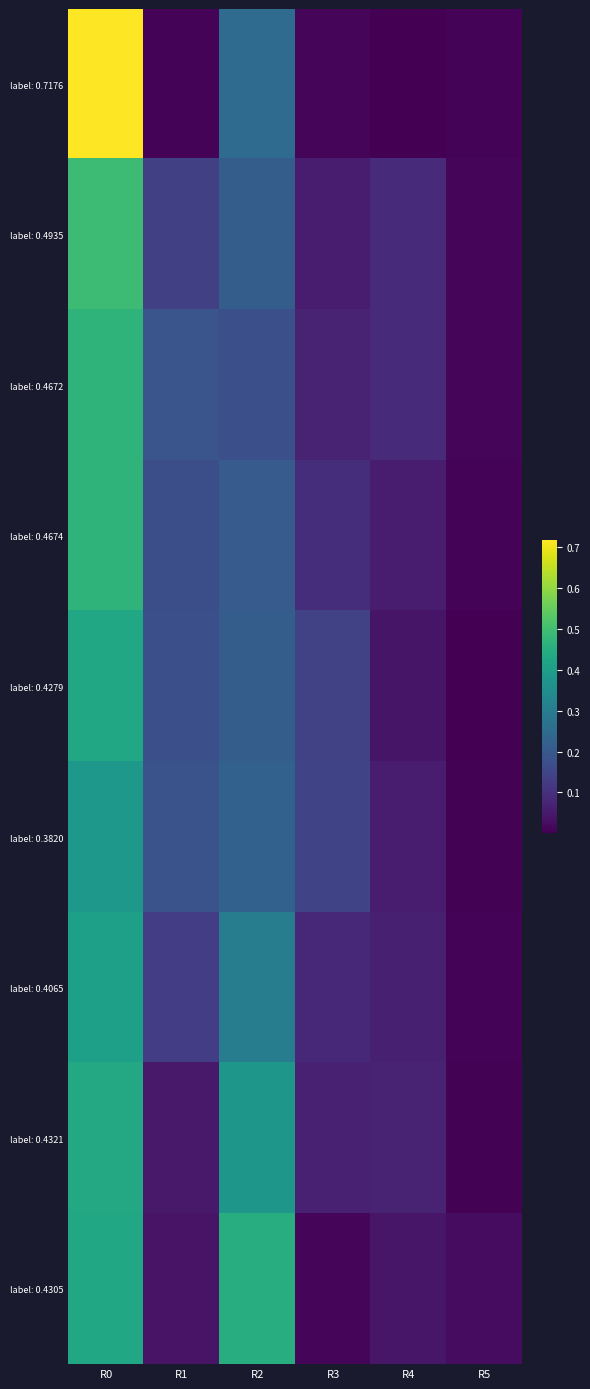

Rank the series at R2 from lowest to highest value.

label: 0.4672, label: 0.4674, label: 0.4935, label: 0.4279, label: 0.3820, label: 0.7176, label: 0.4065, label: 0.4321, label: 0.4305